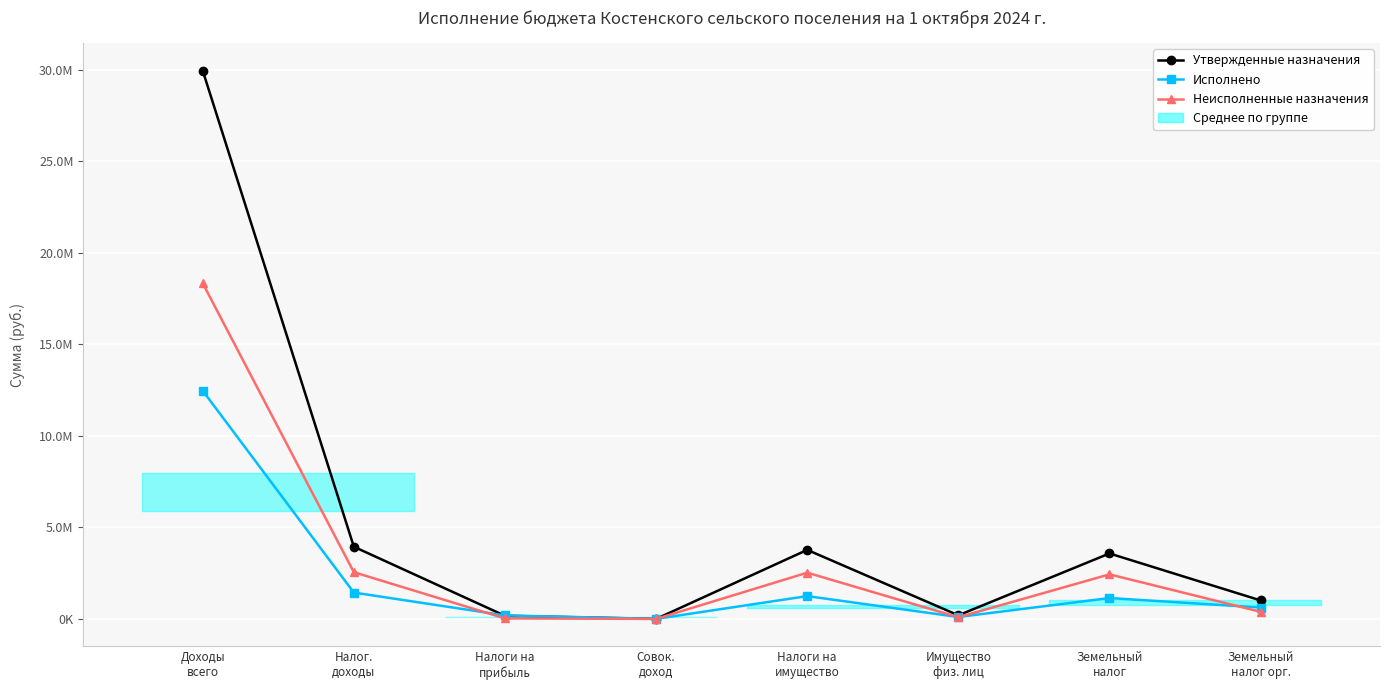

Where do Исполнено and Неисполненные назначения first cross each other?

Налог.
доходы and Налоги на
прибыль